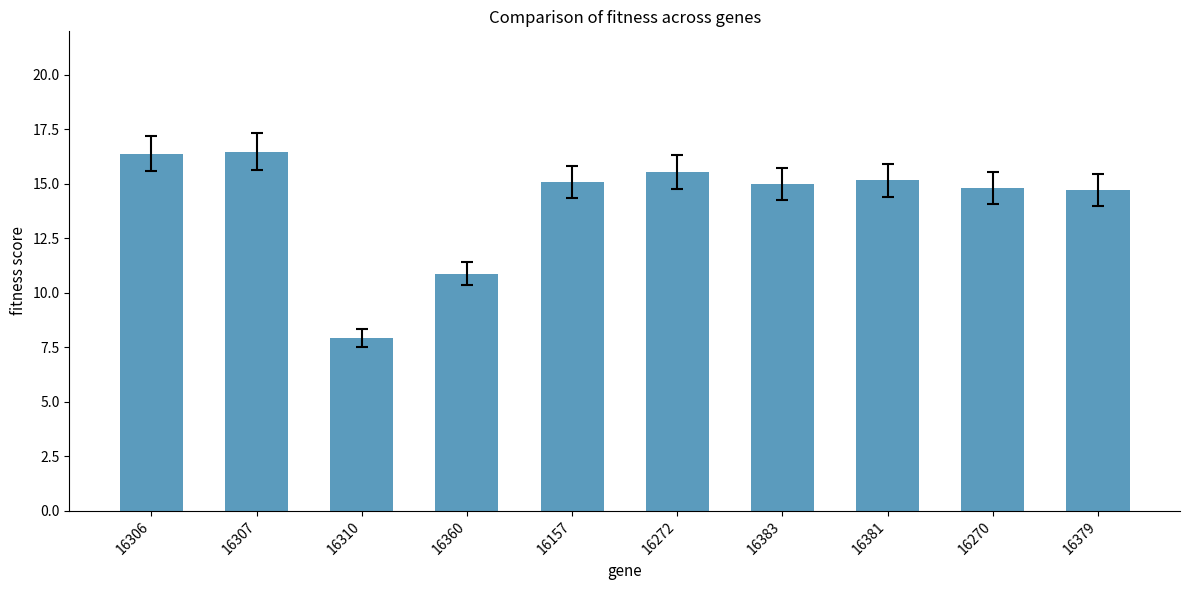

What is the difference between the maximum and minimum values?

8.5